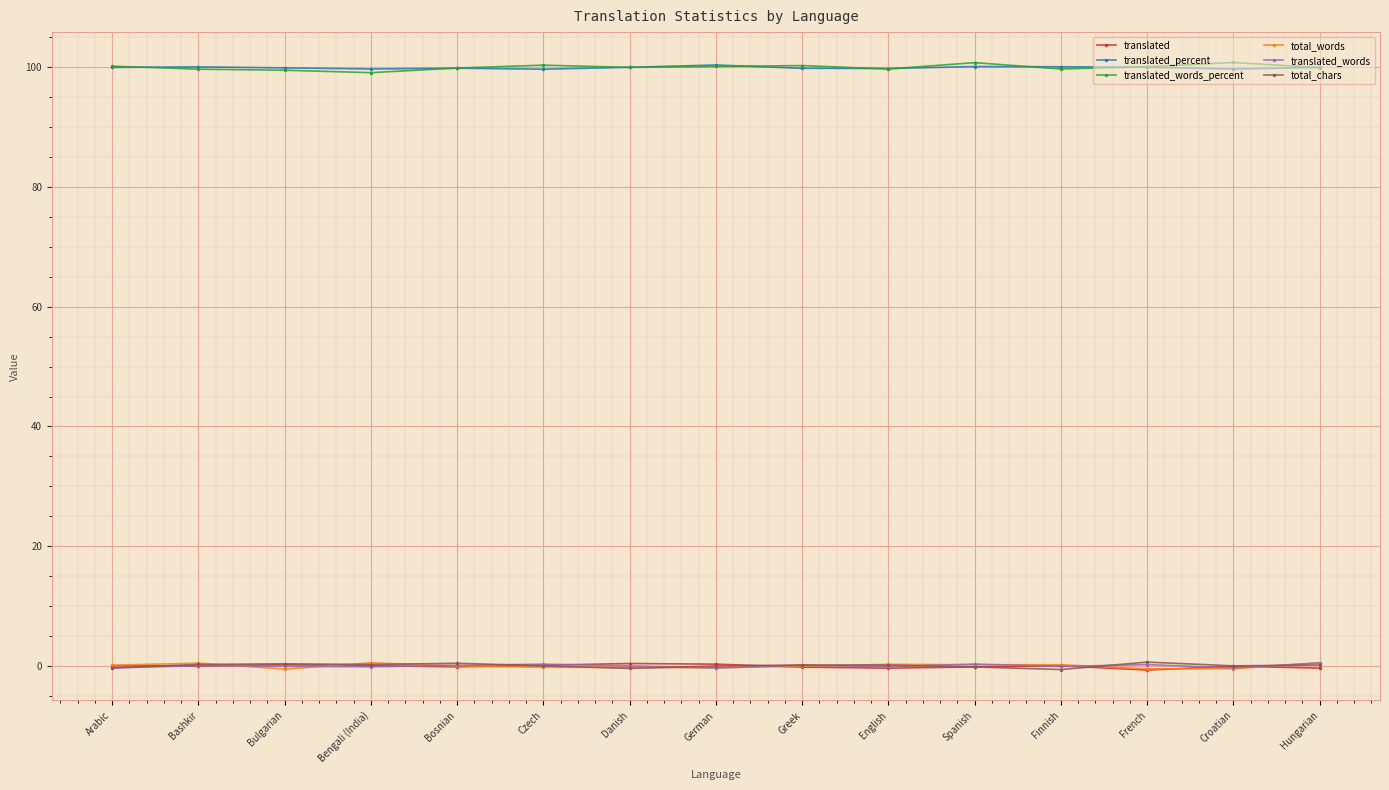

Which label corresponds to the smallest value in the chart?

French